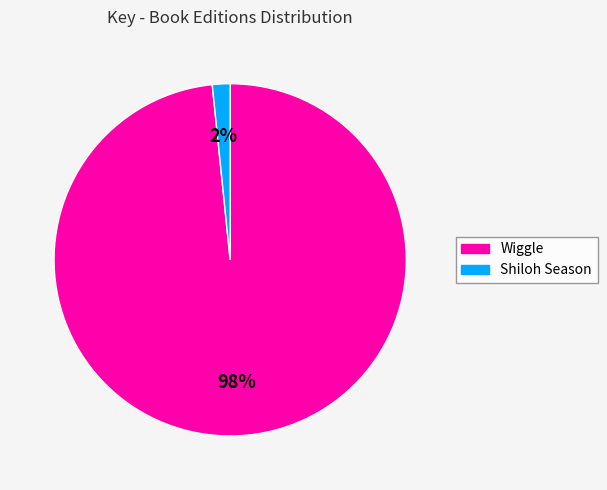

Is there any slice that represents more than half of the pie?

Yes